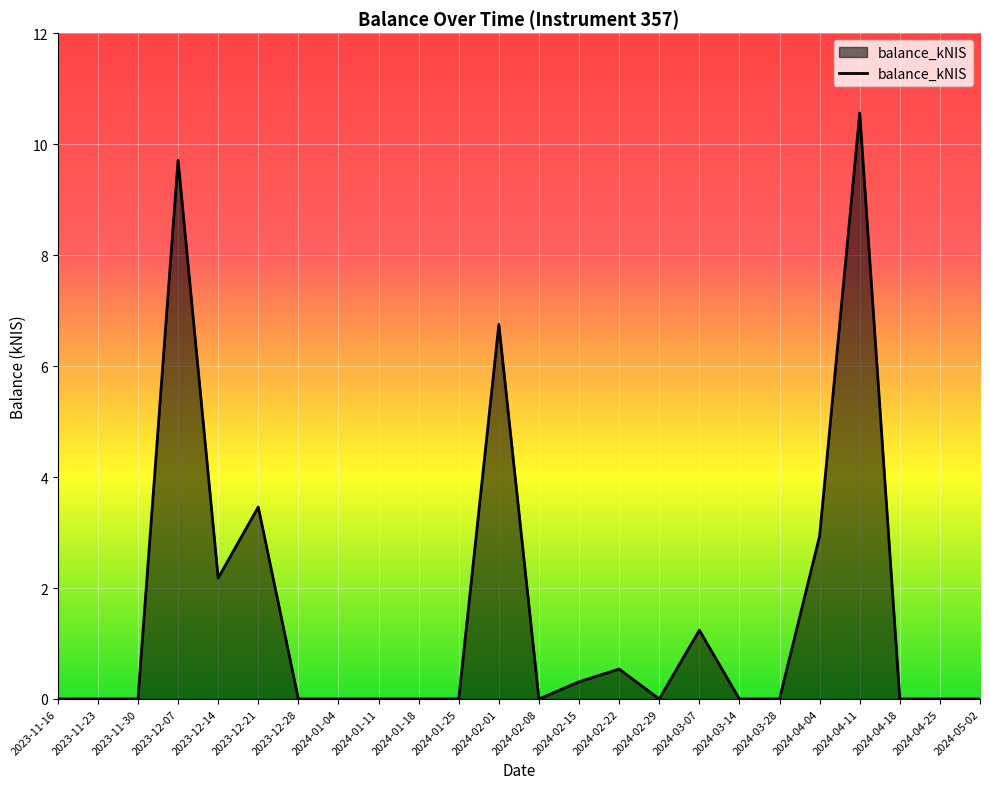

What is the change in value from 2024-02-08 to 2024-03-07?

+1.2